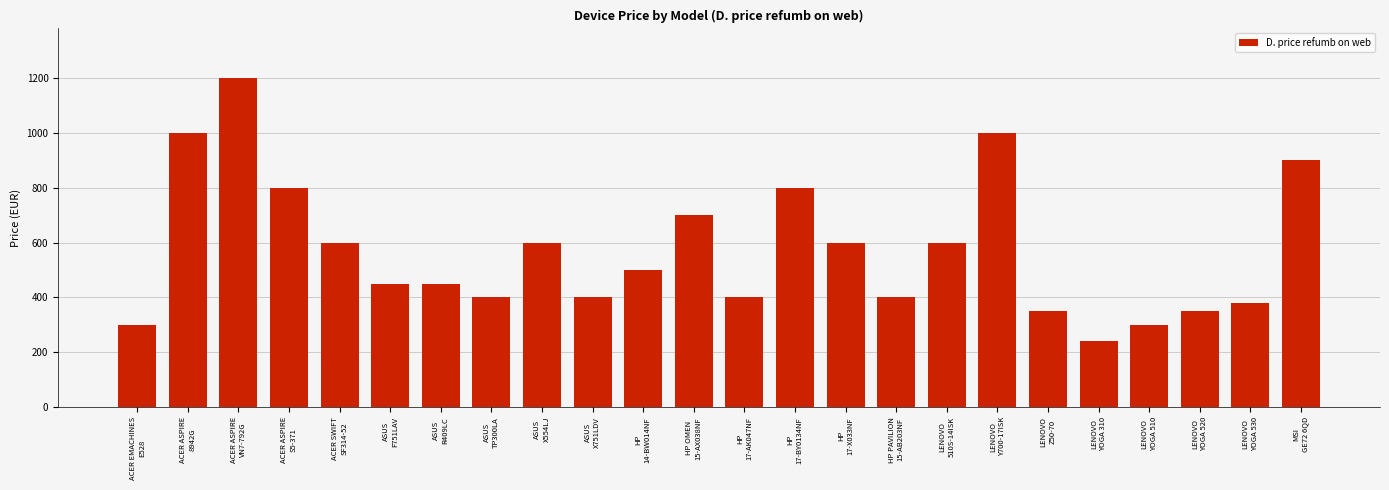

What is the smallest value displayed?

240